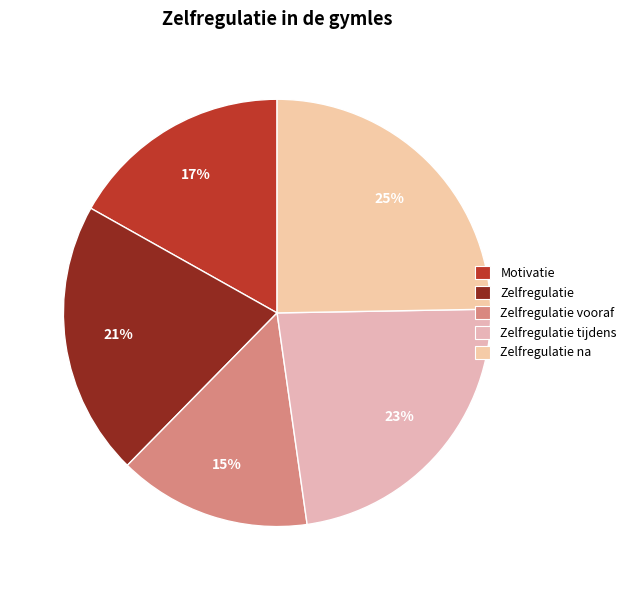

Combined, do Zelfregulatie tijdens and Zelfregulatie account for over 50%?

No